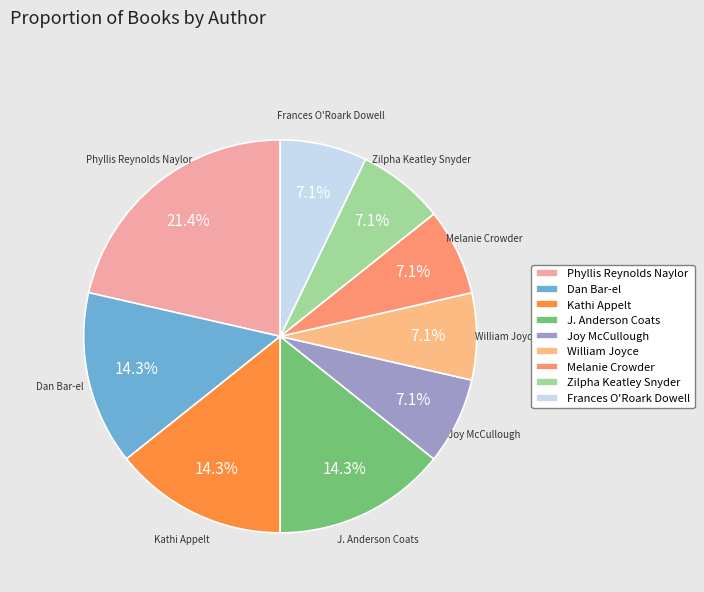

Combined, do Joy McCullough and Zilpha Keatley Snyder account for over 50%?

No